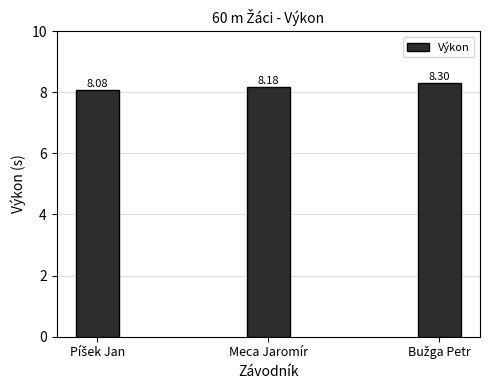

Reading left to right, transcribe all the data shown in this chart.

8.1	8.2	8.3